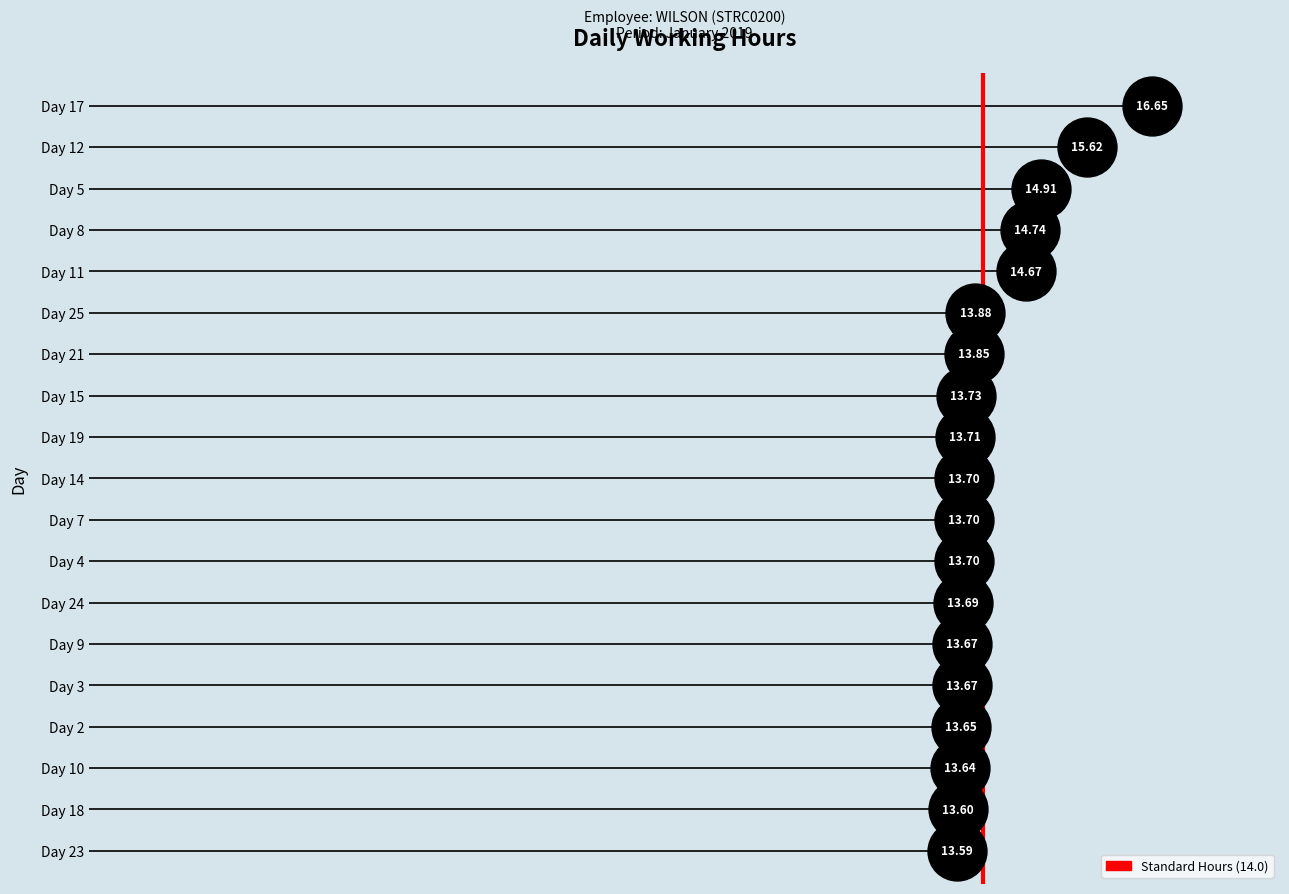

Between 2.5 and 0.0, which is larger?

2.5